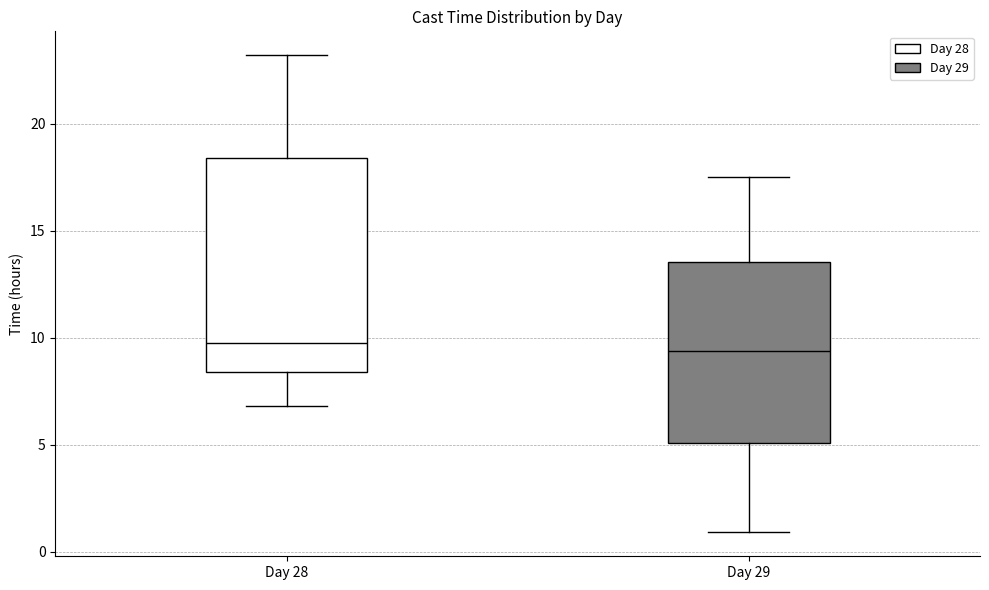

Reading left to right, transcribe this box plot: for each box, give where its median line is, the range the box spans, and where its two whiskers end, as read against the y-axis. The values are not printed on the chart, so give them approximately, as read against the axis.

Day 28: median 10.0, box 8.5 to 18.5, whiskers 7.0 to 23.0
Day 29: median 9.5, box 5.0 to 13.5, whiskers 1.0 to 17.5